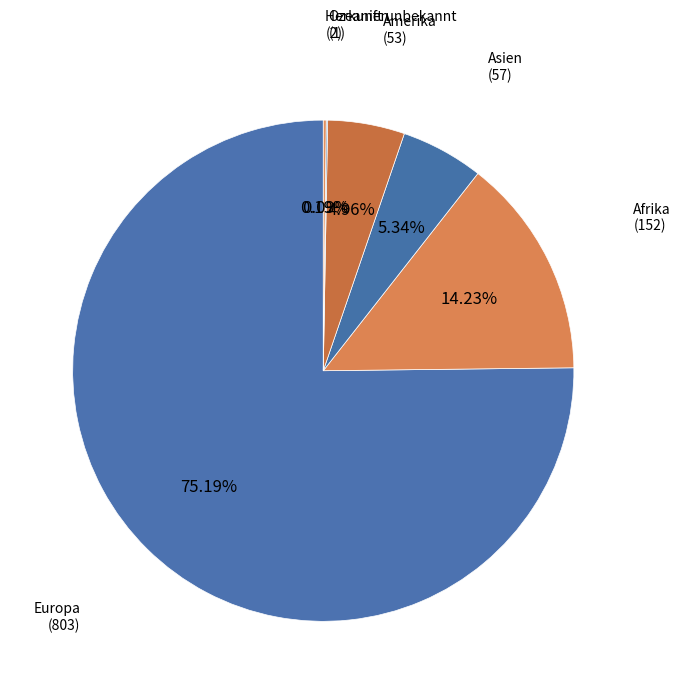

Which category has the biggest portion of the pie?

Europa